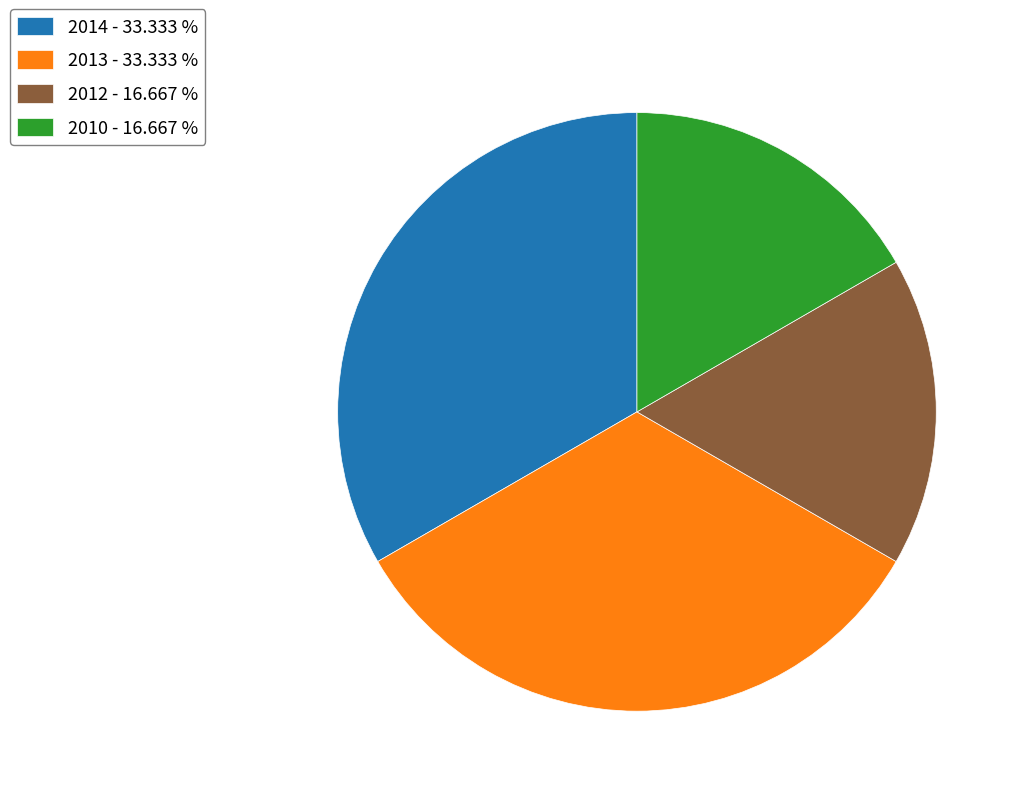

Is there any slice that represents more than half of the pie?

No